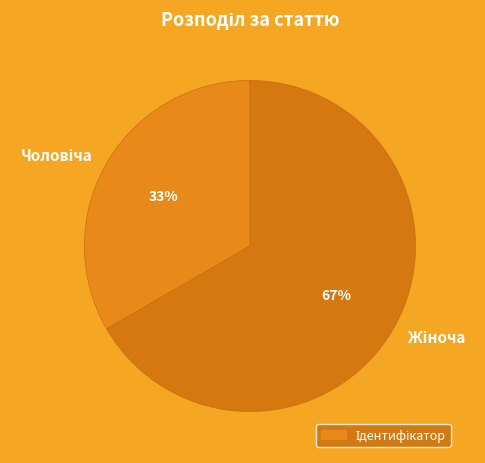

What percentage is the Жіноча slice, to the nearest percent?

67%